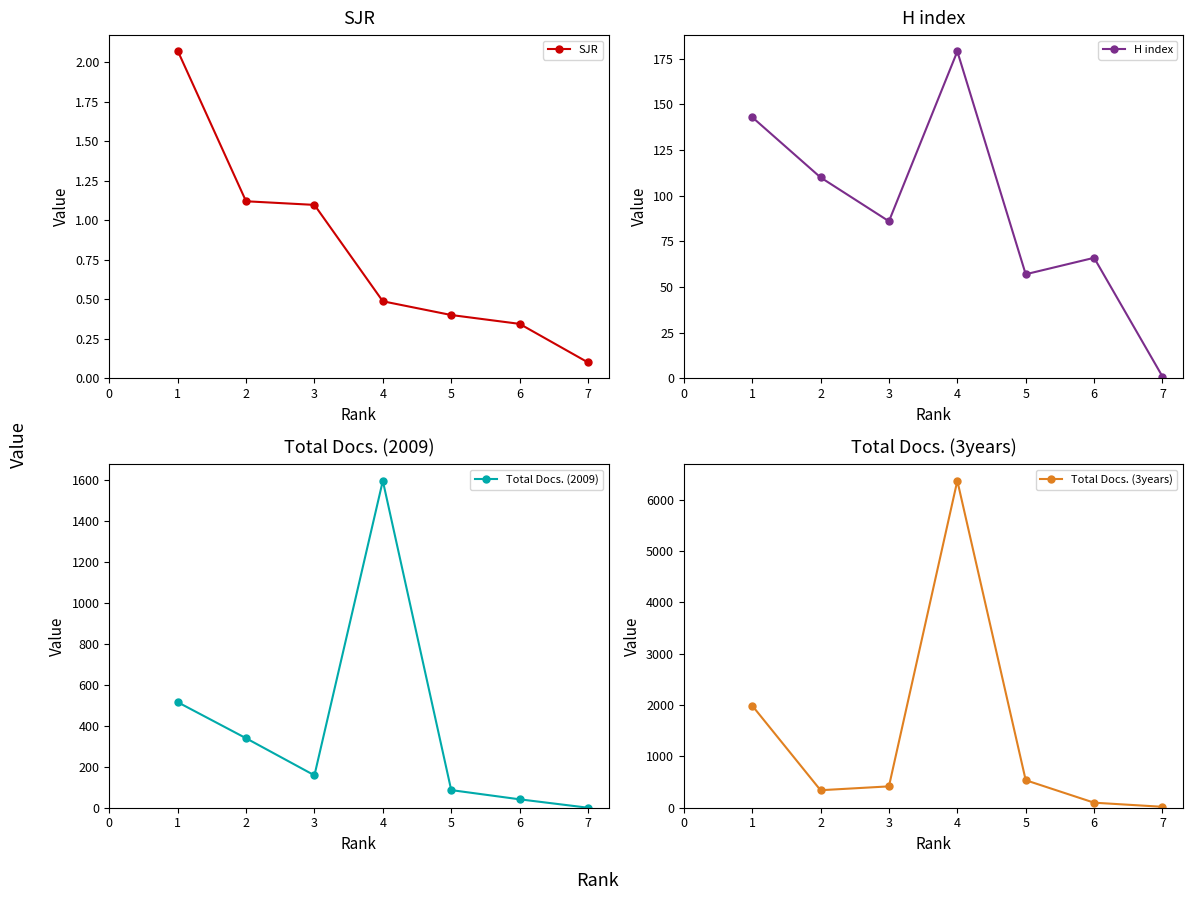

Reading right to left, extract all data points from this chart.

SJR: 6=0.1	5=0.3	4=0.4	3=0.5	2=1.1	1=1.1	0=2.1
H index: 6=1.0	5=66.0	4=57.0	3=179.0	2=86.0	1=110.0	0=143.0
Total Docs. (2009): 6=0.0	5=41.0	4=86.0	3=1595.0	2=158.0	1=339.0	0=515.0
Total Docs. (3years): 6=18.0	5=98.0	4=536.0	3=6370.0	2=416.0	1=341.0	0=1990.0